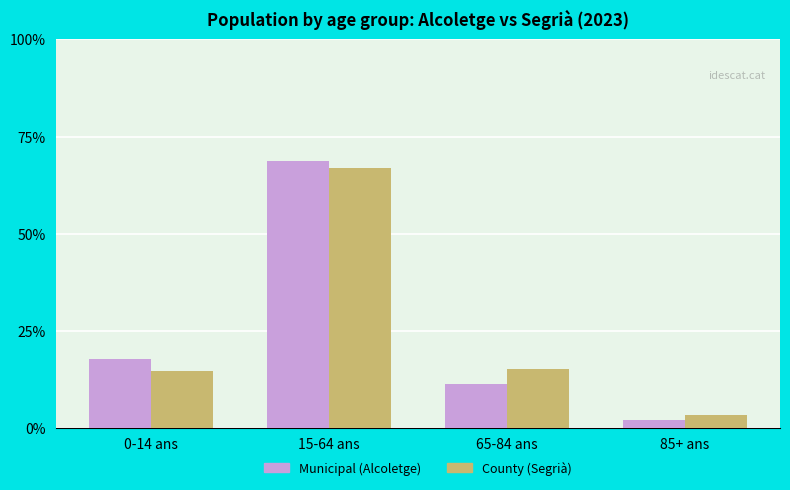

Read the County (Segrià) value at 85+ ans.

3.3